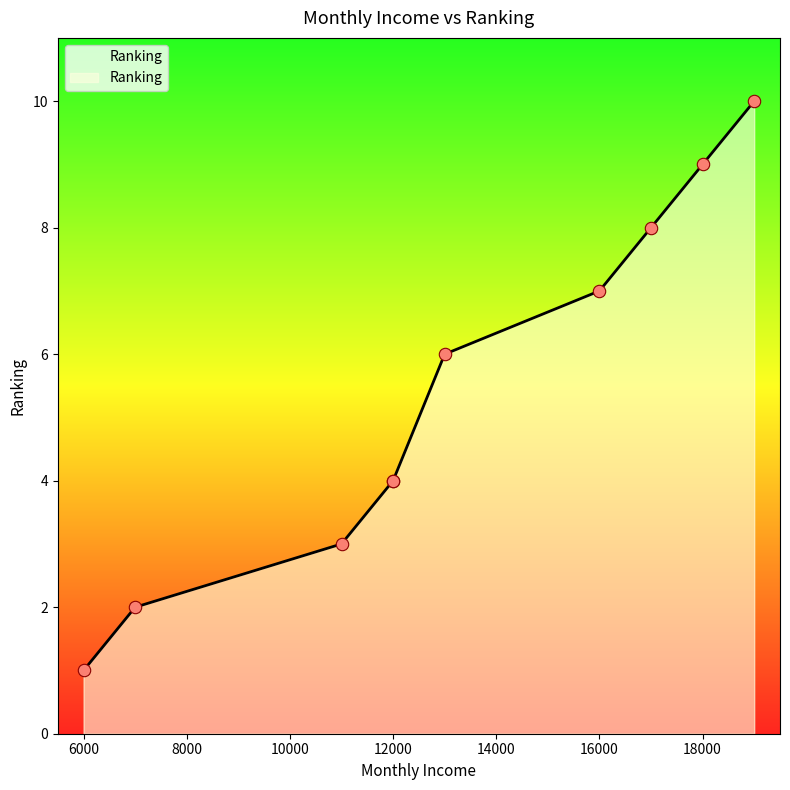

What is the ratio of the value at 17000 to the value at 7000?

4.0